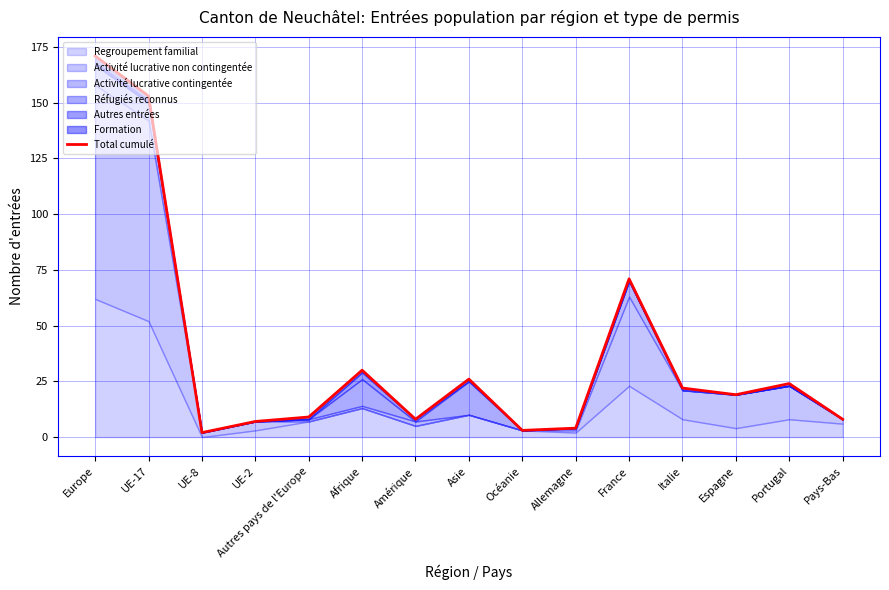

What is the label of the 4th point from the right?

Italie